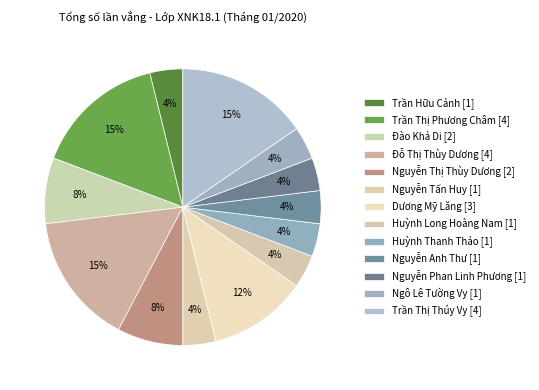

Count the number of slices in the pie.

13